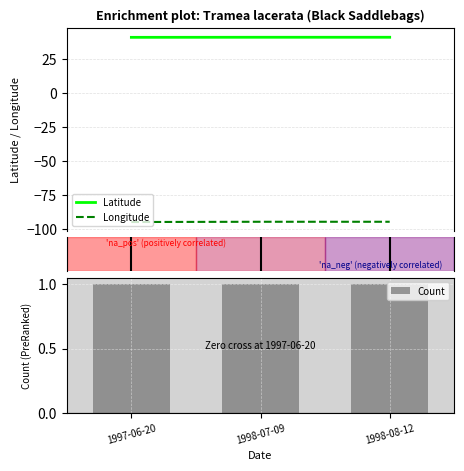

List the series in order of their peak value, lowest first.

Longitude, Count, Latitude